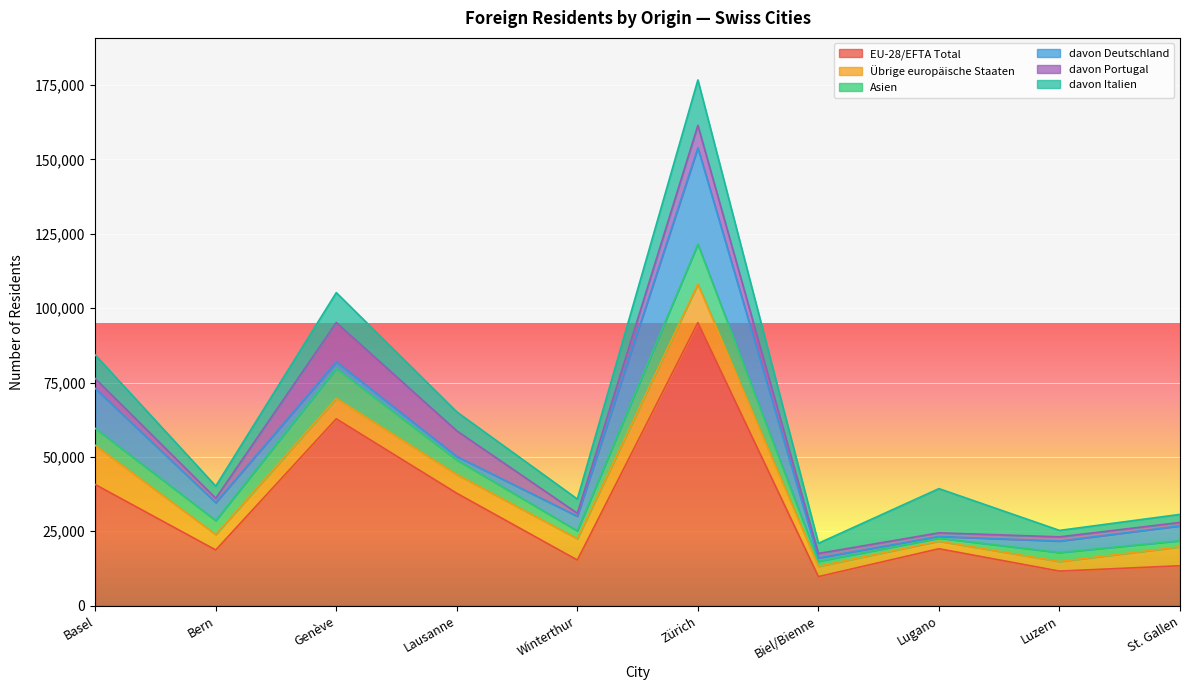

The value of EU-28/EFTA Total at Basel is 63701. True or false?

False